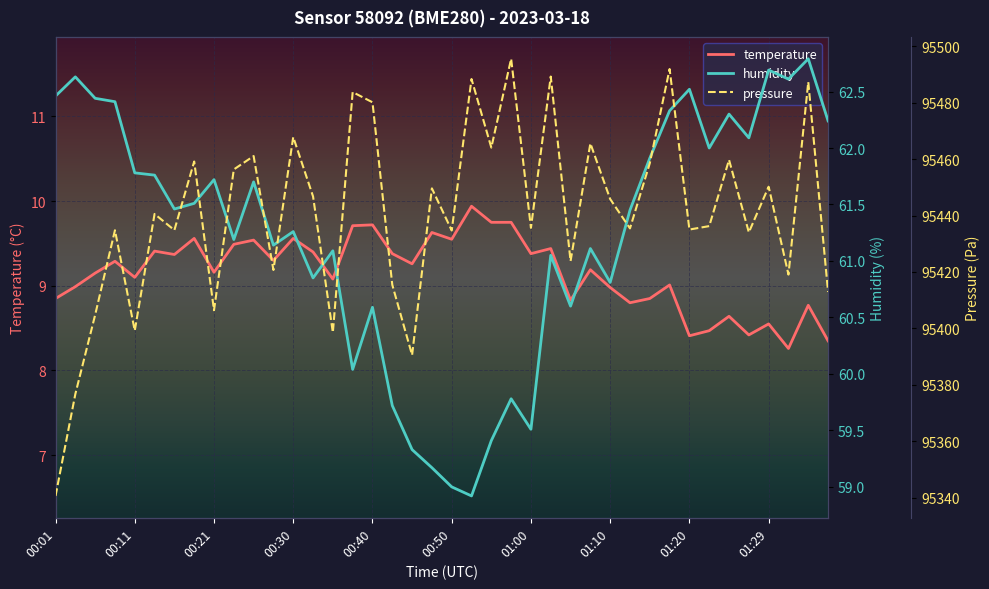

How many interior local peaks does the temperature series have?

14